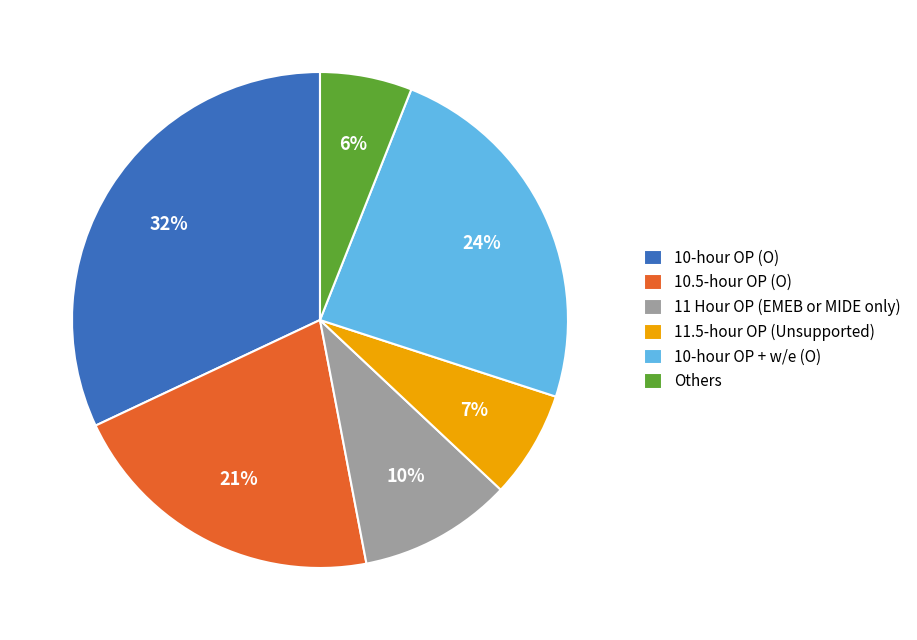

What is the smallest slice in the pie chart?

Others